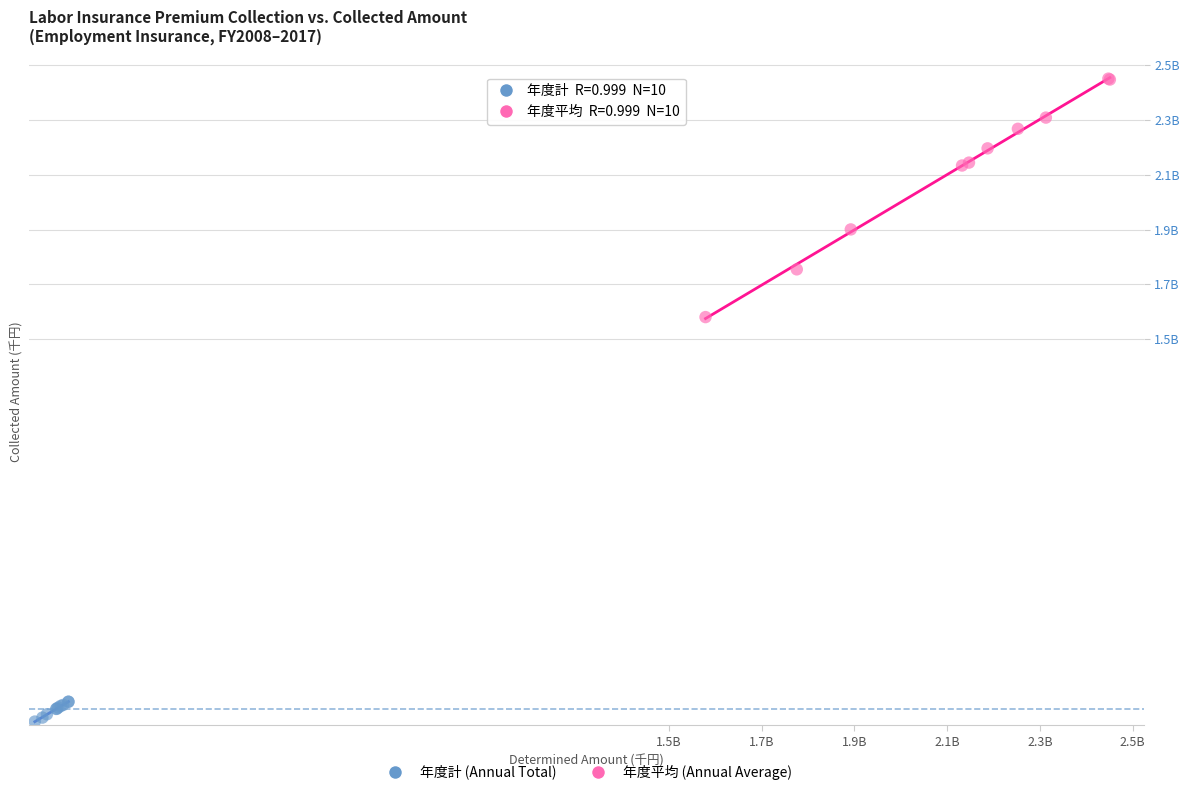

What are all the series names shown in the legend?

年度計 (Annual Total), 年度平均 (Annual Average)